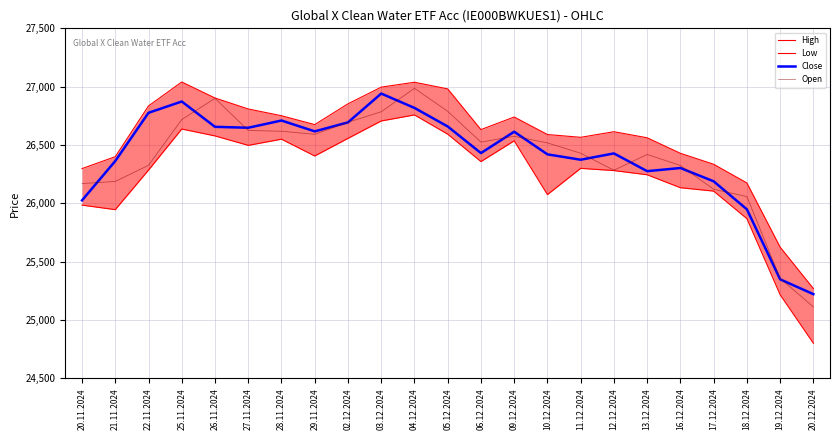

How many interior local peaks does the High series have?

4